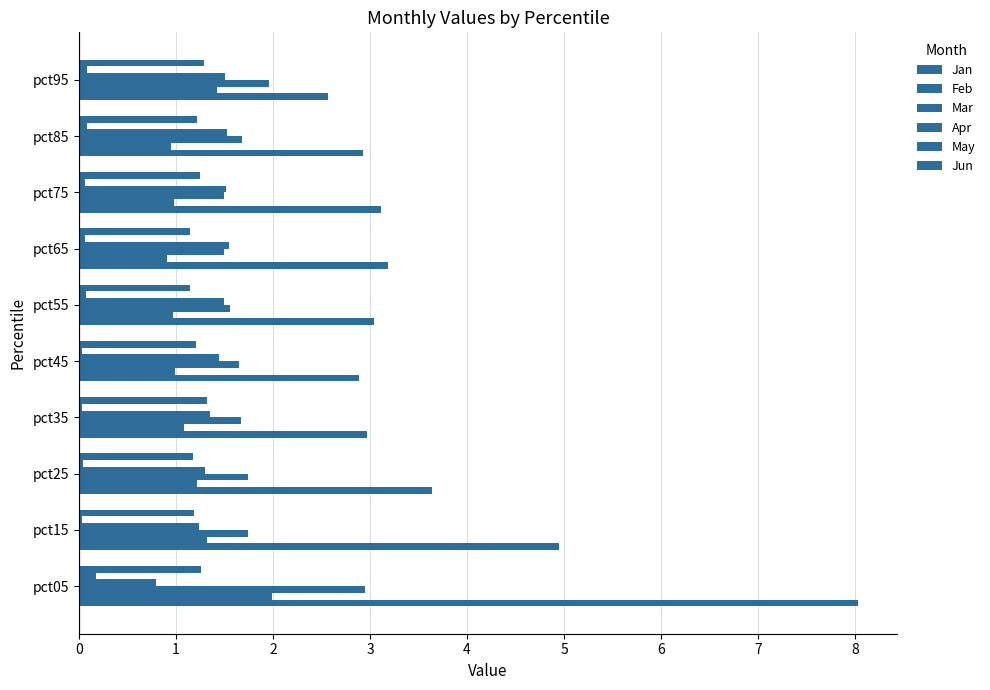

List the labels in order of Feb value, smallest first.

pct65, pct85, pct55, pct75, pct45, pct35, pct25, pct15, pct95, pct05